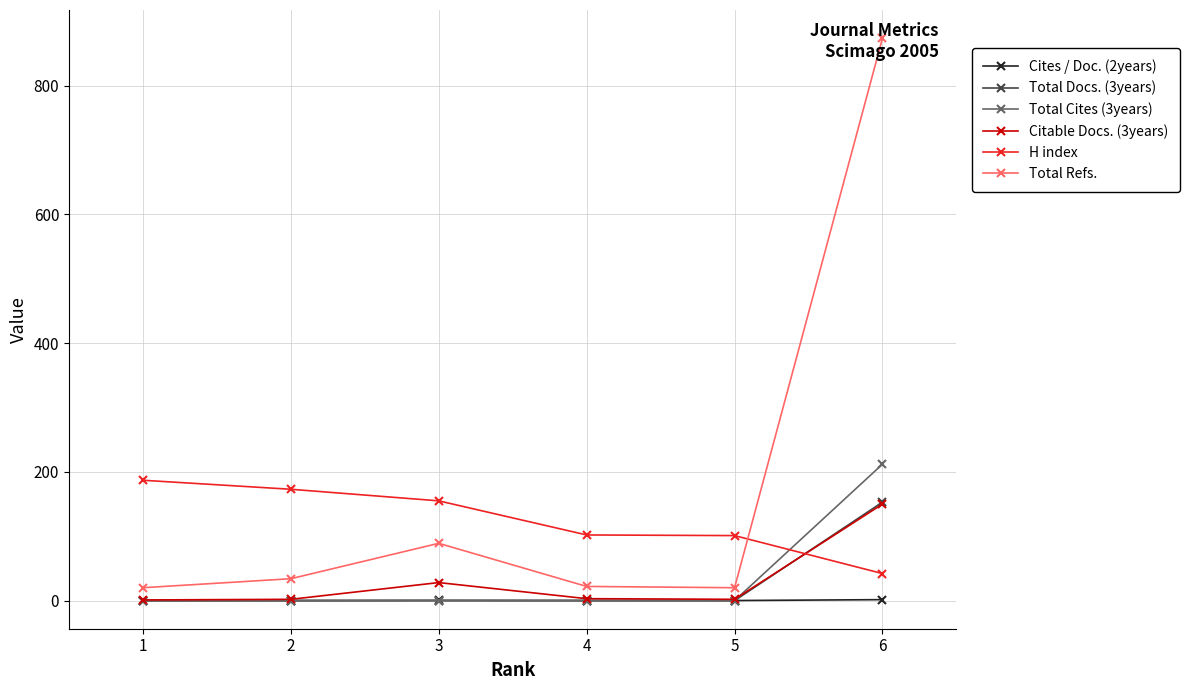

What is the value of the H index point at the 2nd from the left?

173.0